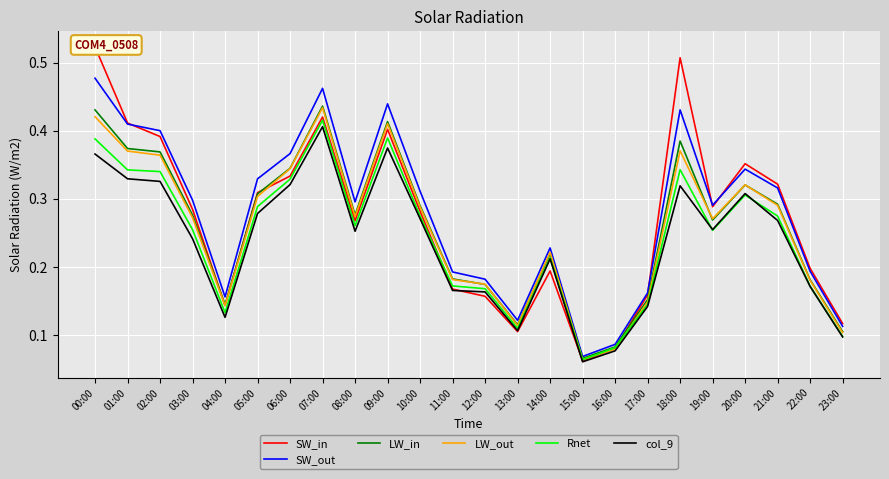

What is the spread (max minus min) of values at 01:00?

0.1